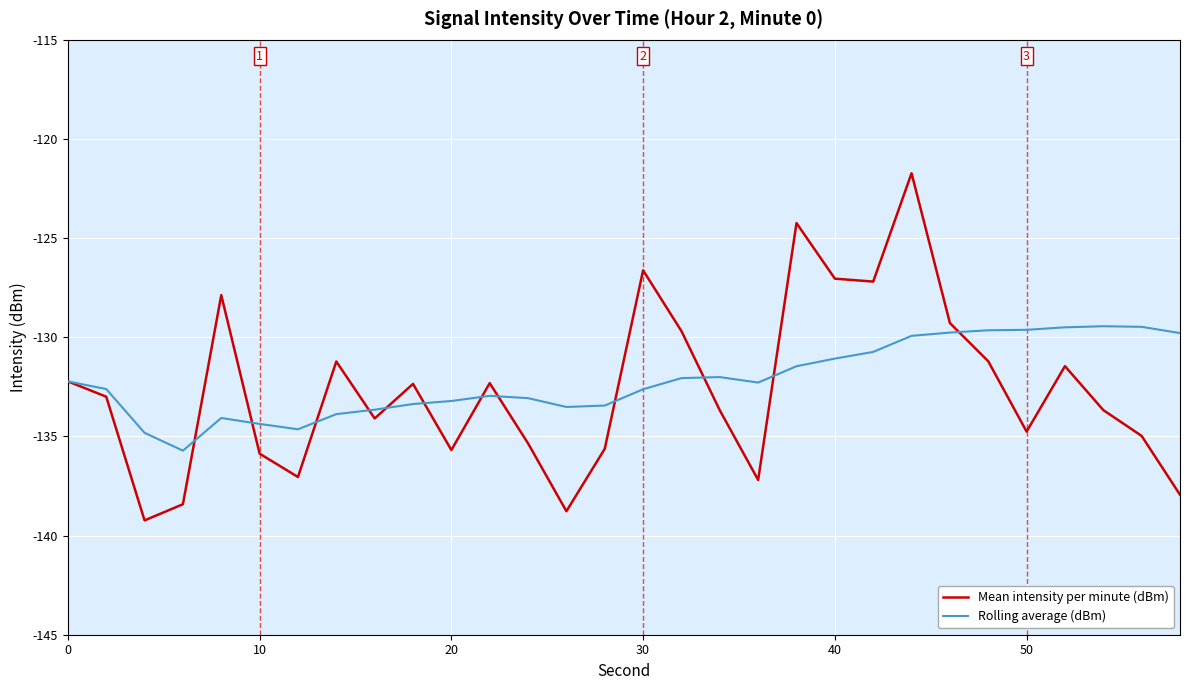

Which series has the largest total across all categories?

Rolling average (dBm)